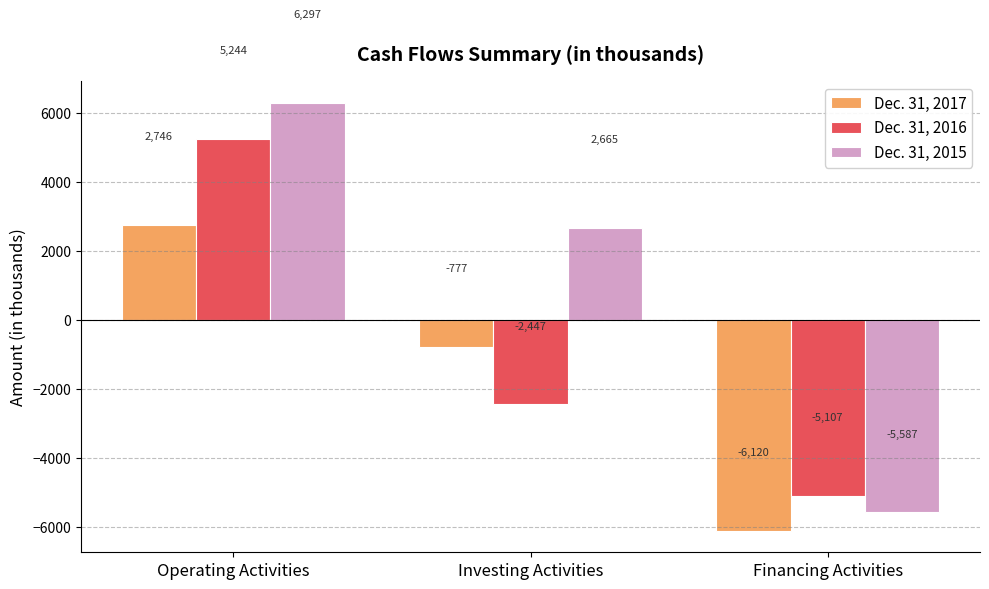

What is the sum of the Dec. 31, 2015 values at Investing Activities and Financing Activities?

-2922